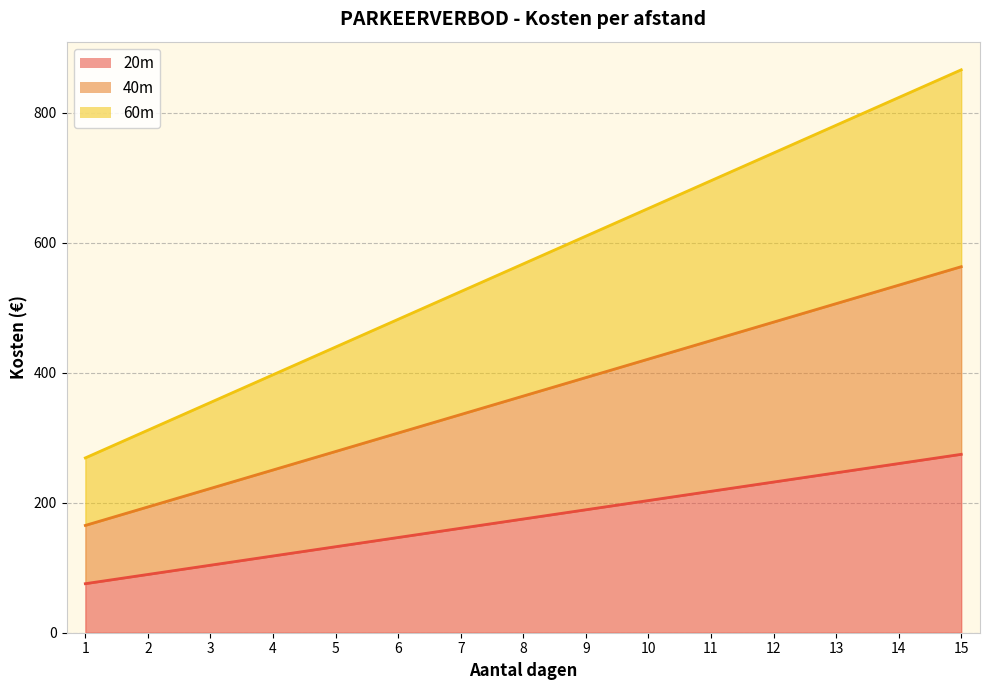

How many categories are shown in the chart?

15